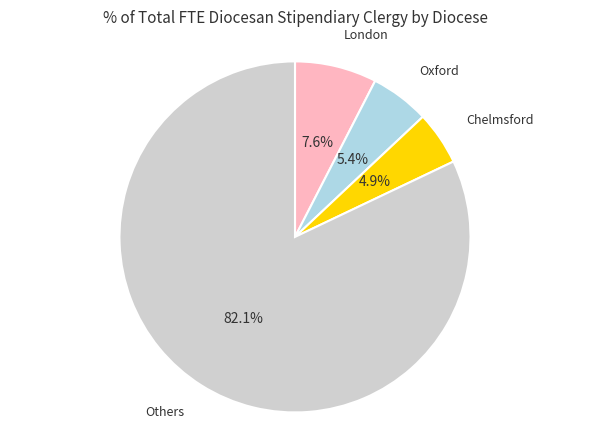

What percentage do Oxford and London together represent?

13.0%